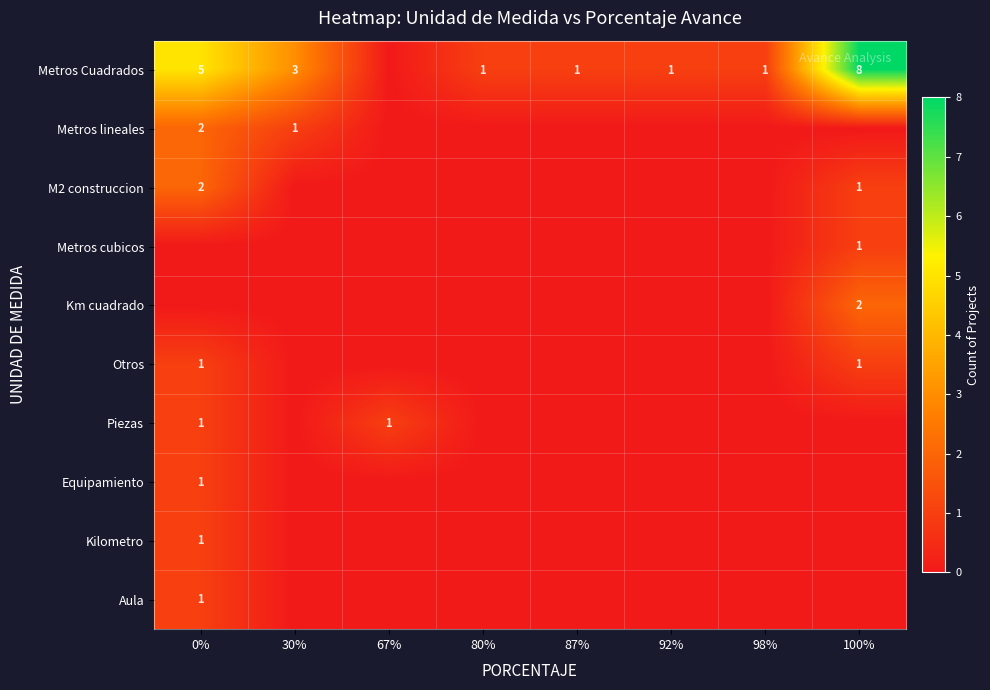

What is the difference between the maximum and second lowest values in the Otros series?

1